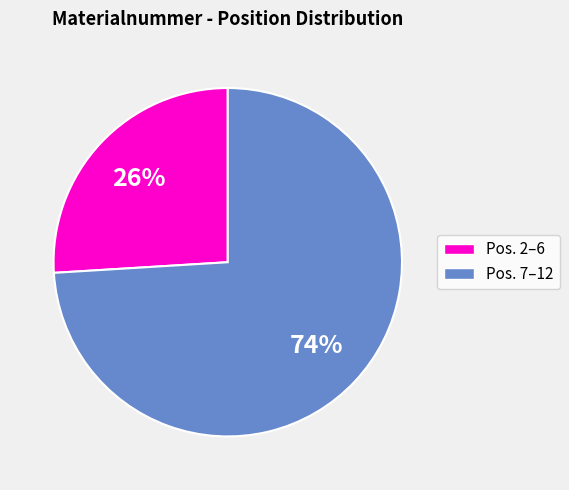

To the nearest percent, what is the difference between the largest and smallest slice percentages?

48%